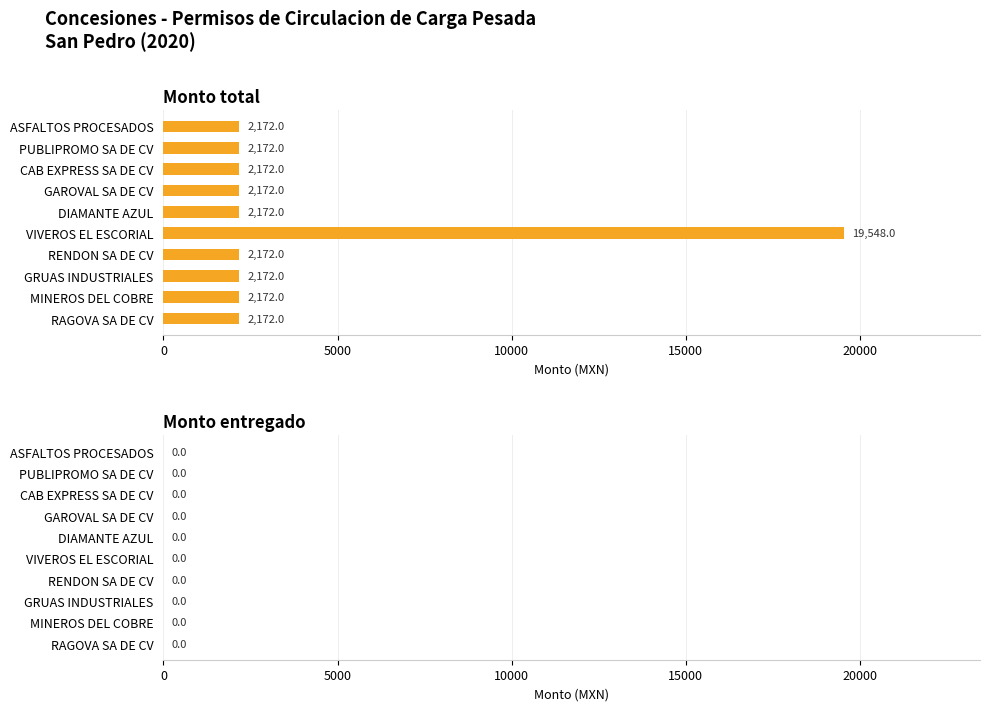

The value at GAROVAL SA DE CV is 2172. True or false?

True